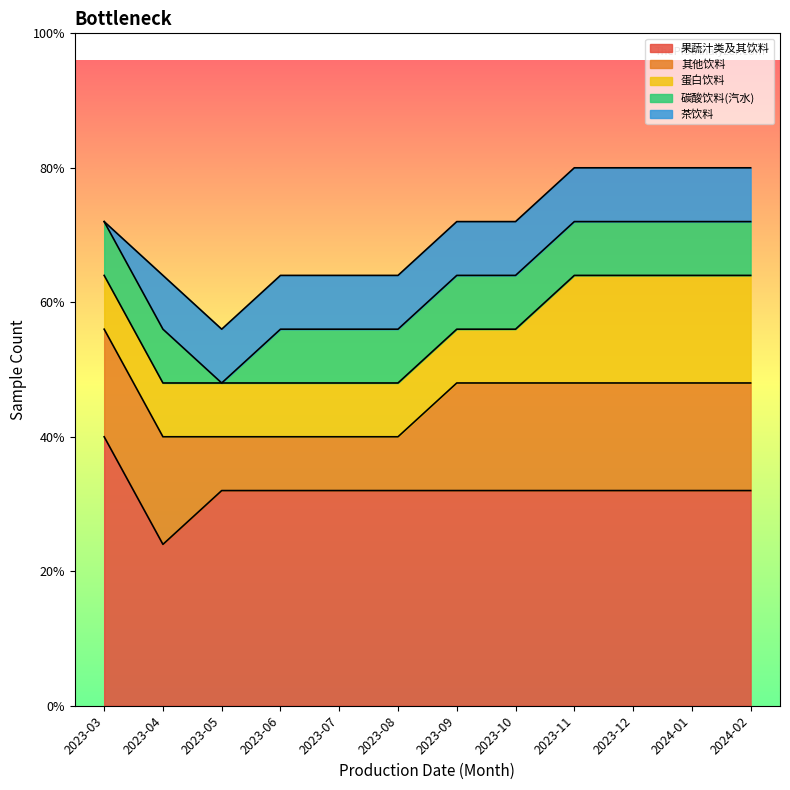

What is the spread (max minus min) of values at 2023-10?

3